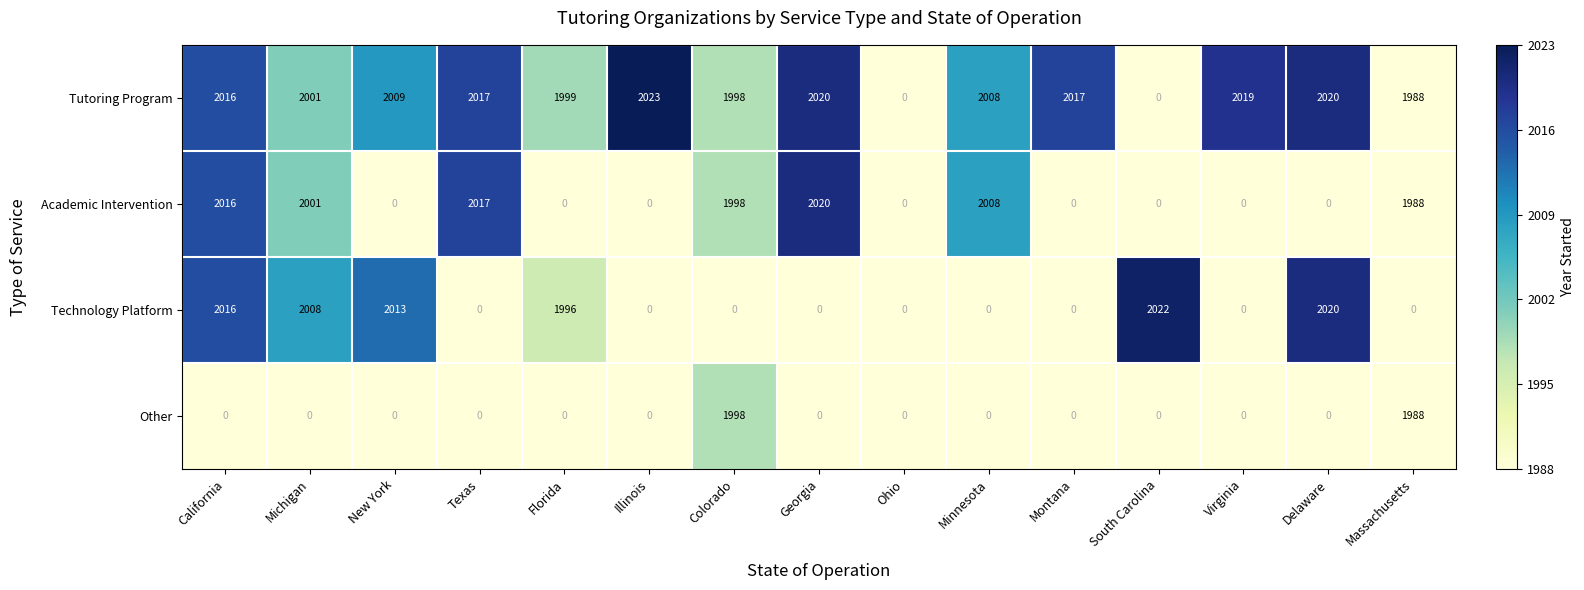

Where does the Tutoring Program series first go above 2009?

California